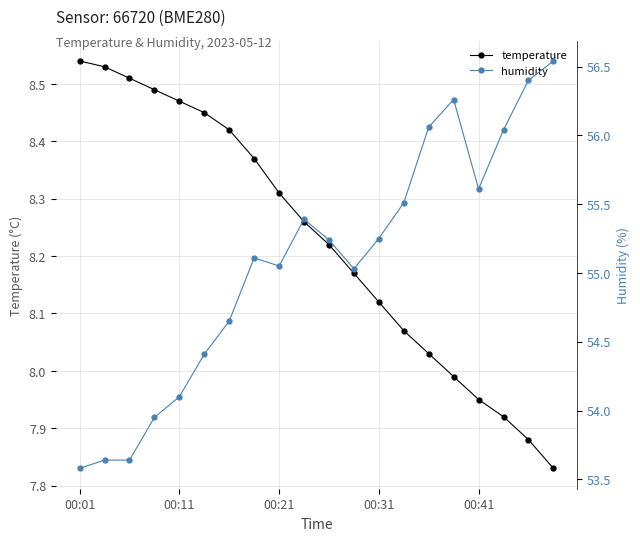

True or false: humidity and temperature cross at least once.

False